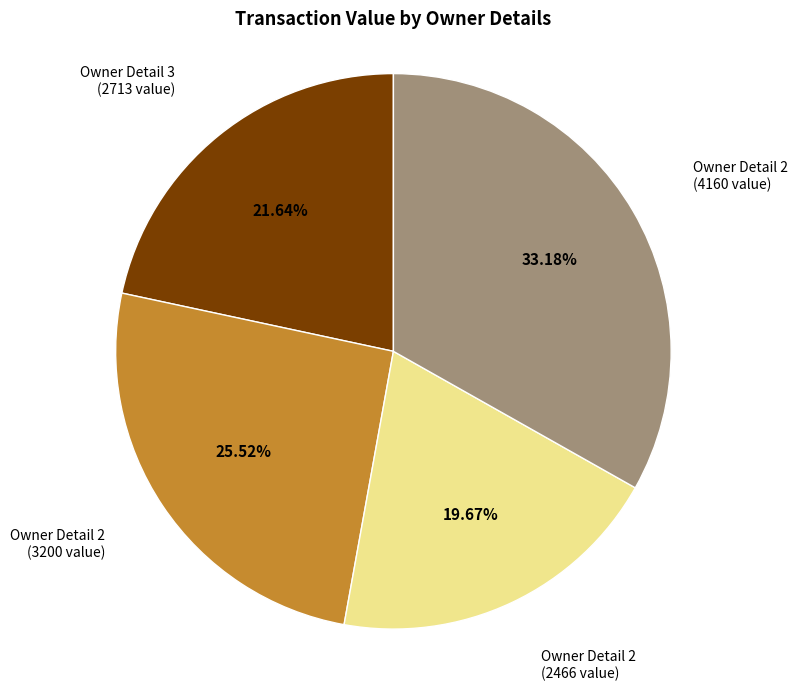

Do Owner Detail 3 (2713 value) and Owner Detail 2 (4160 value) together represent more than half of the pie?

Yes